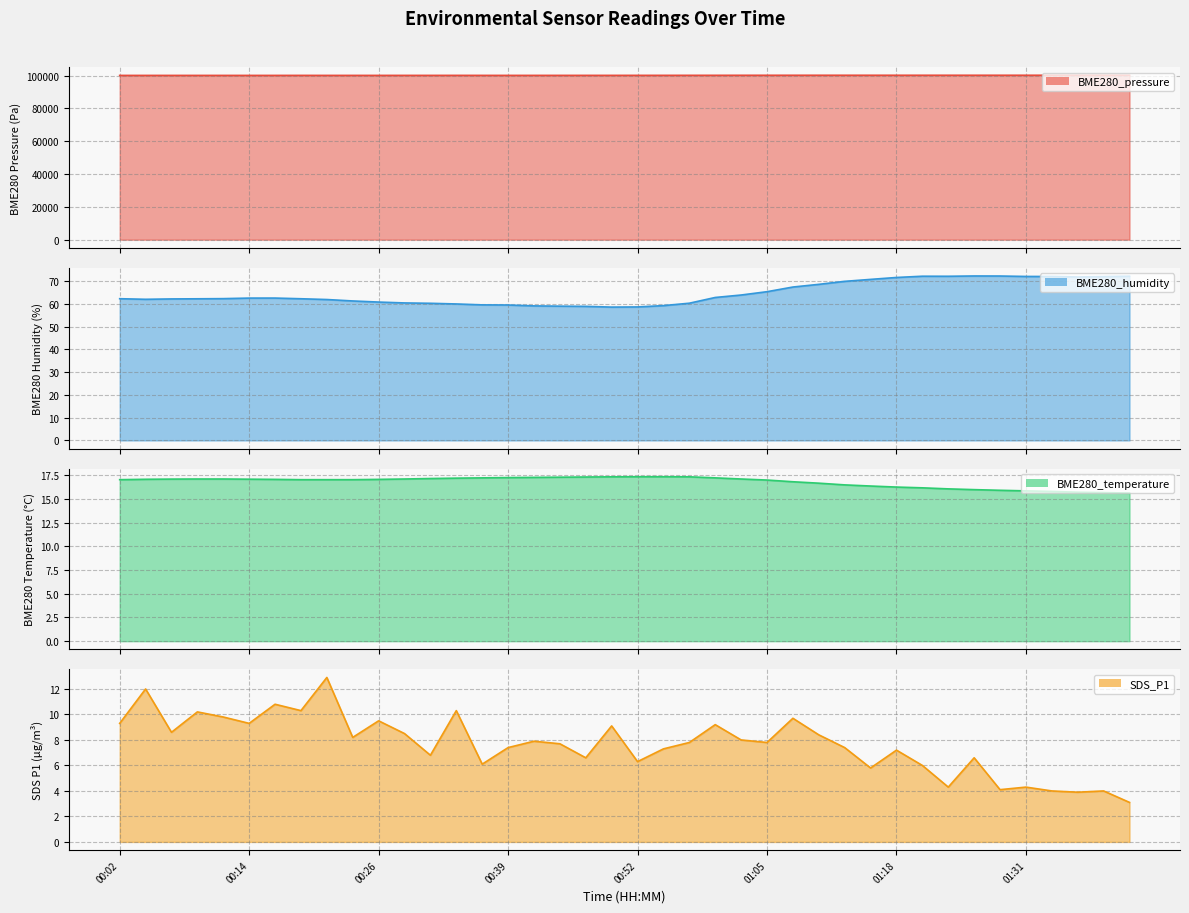

Count the number of data series in this chart.

4